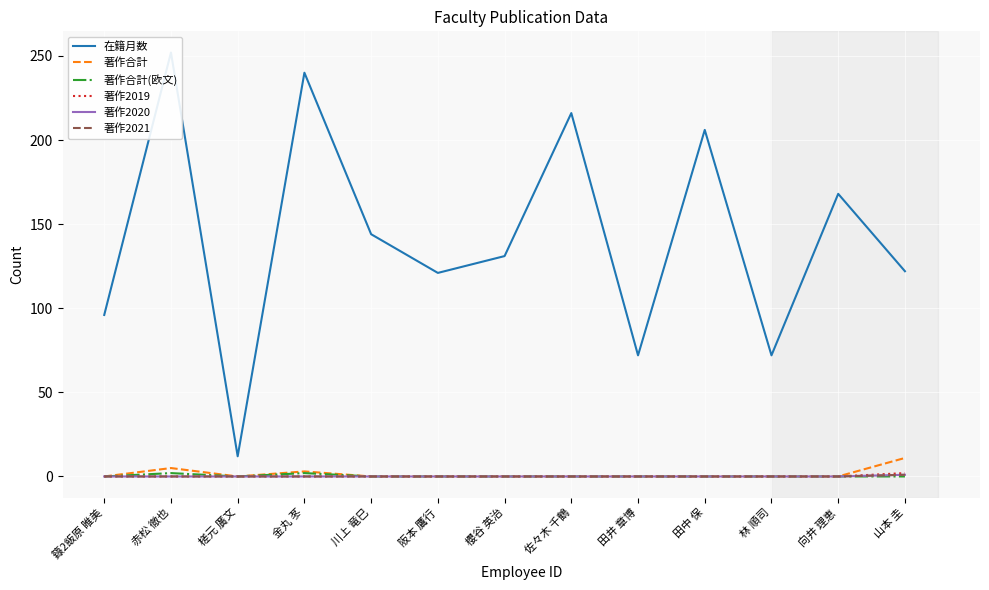

What is the highest value of the 著作2021 series?

1